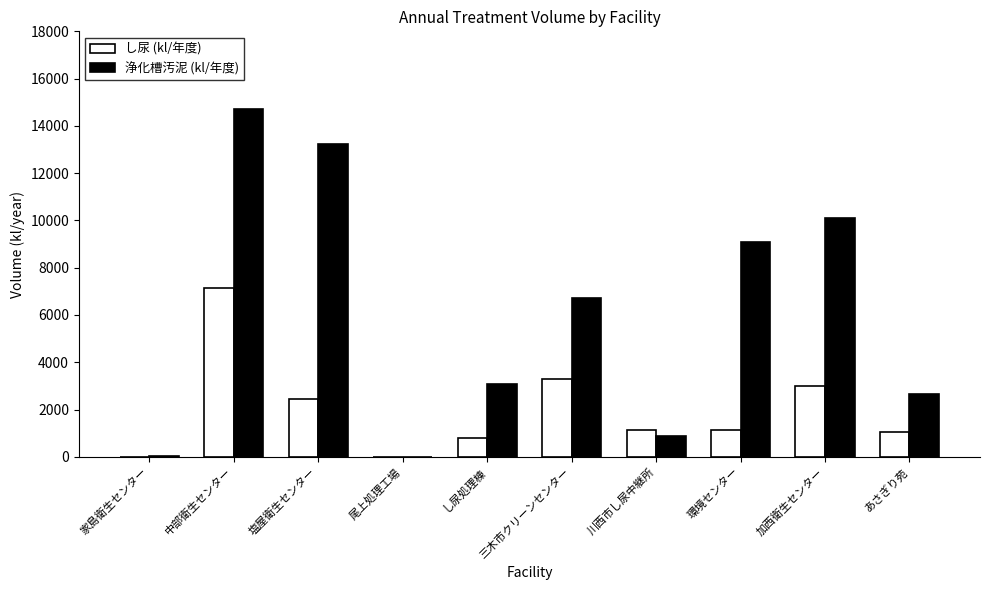

The value of し尿 (kl/年度) at 川西市し尿中継所 is 1132.0. True or false?

True